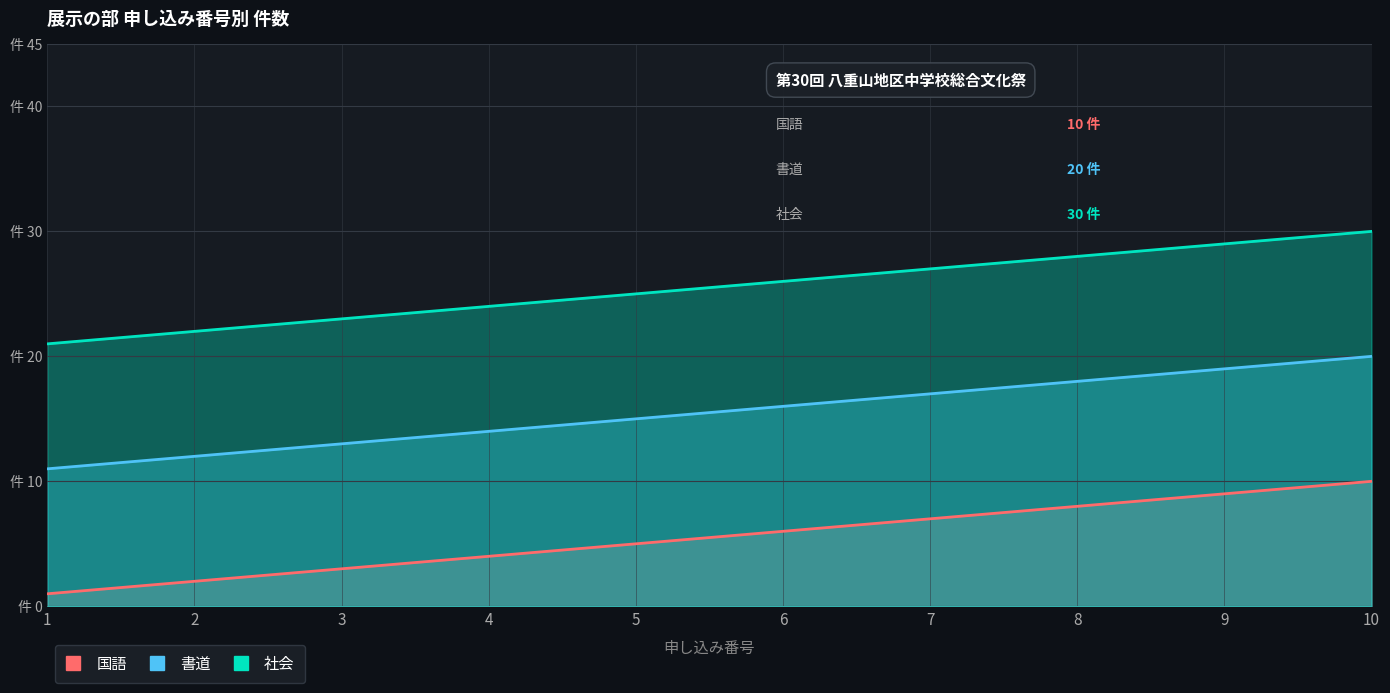

What is the sum of all 書道 values?

155